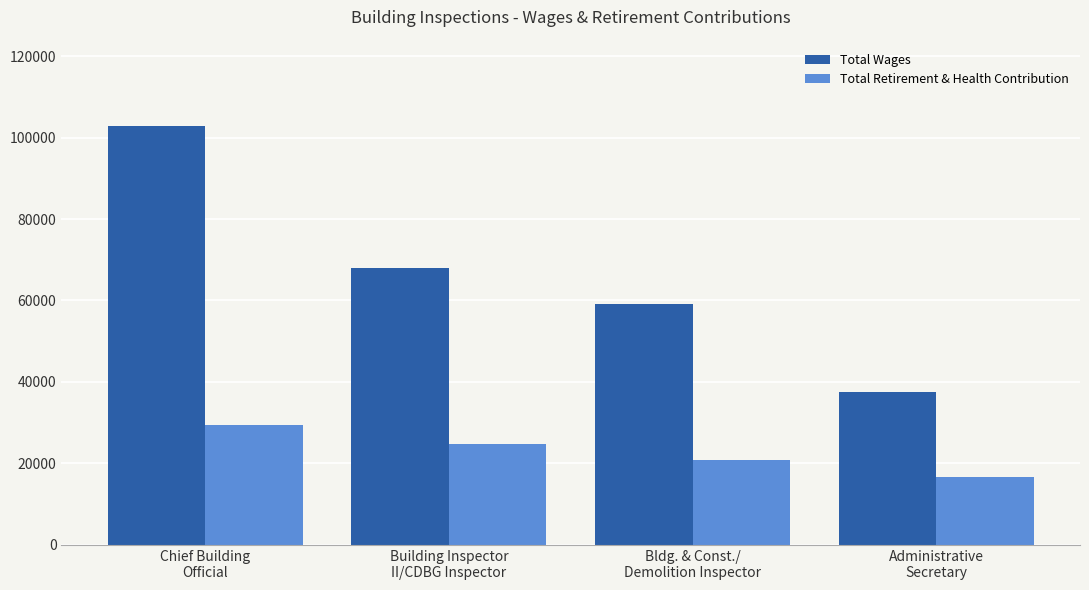

At which label is Total Retirement & Health Contribution closest to 23072?

Building Inspector
II/CDBG Inspector